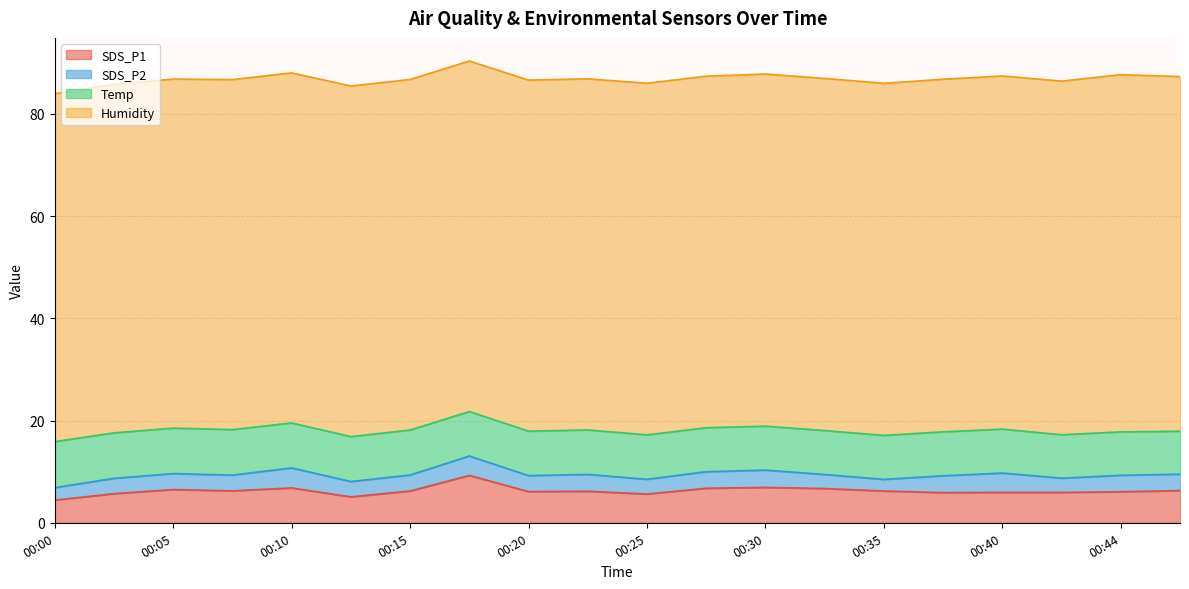

Which series has the largest range (max minus min)?

SDS_P1